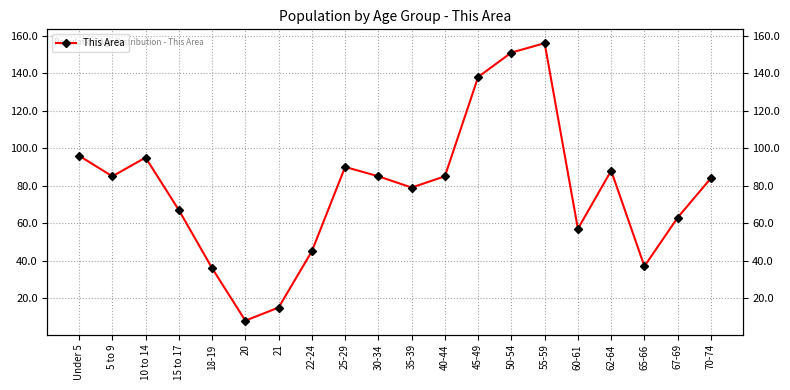

Where is the data nearest to the value 82?

70-74